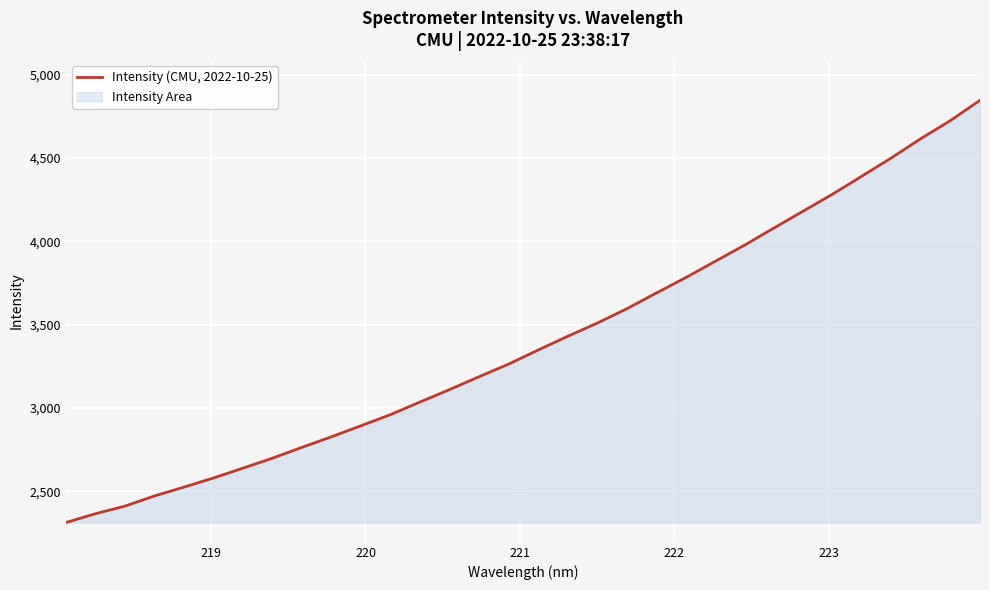

What is the difference between the maximum and minimum values?

2532.5